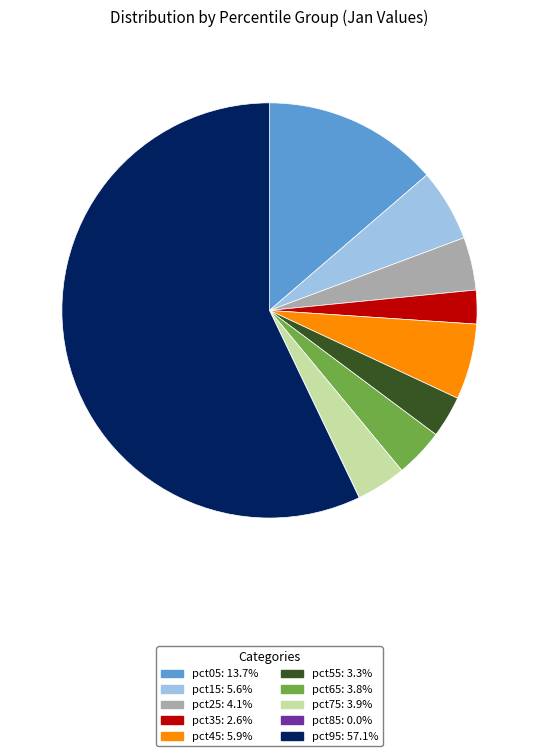

Between pct05 and pct45, which is larger?

pct05